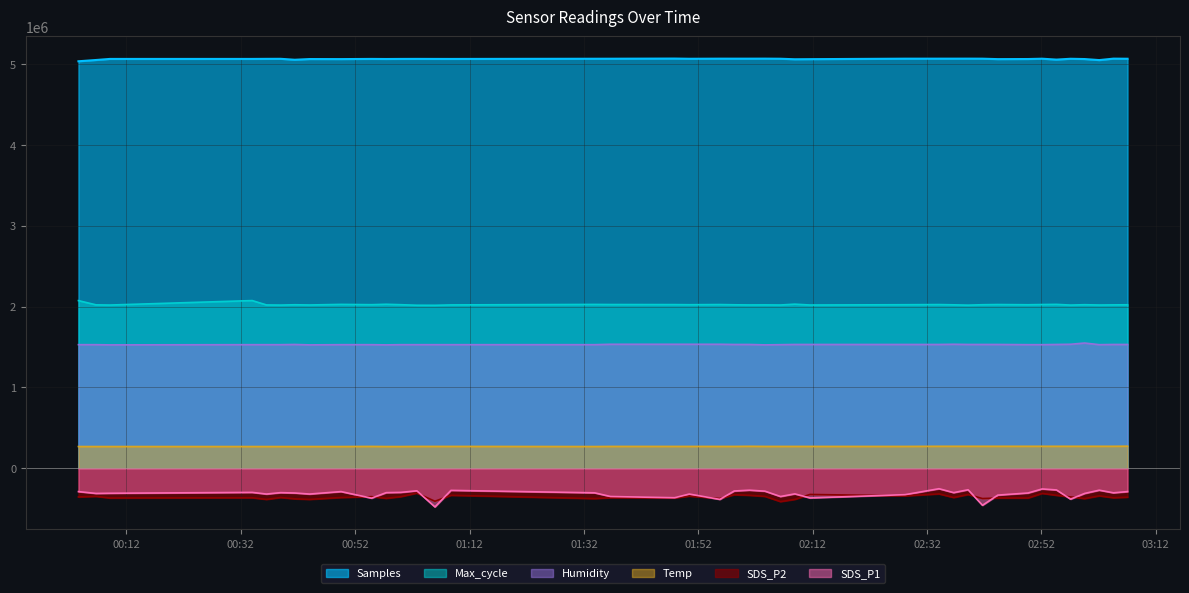

Which series has the widest spread of values?

SDS_P1